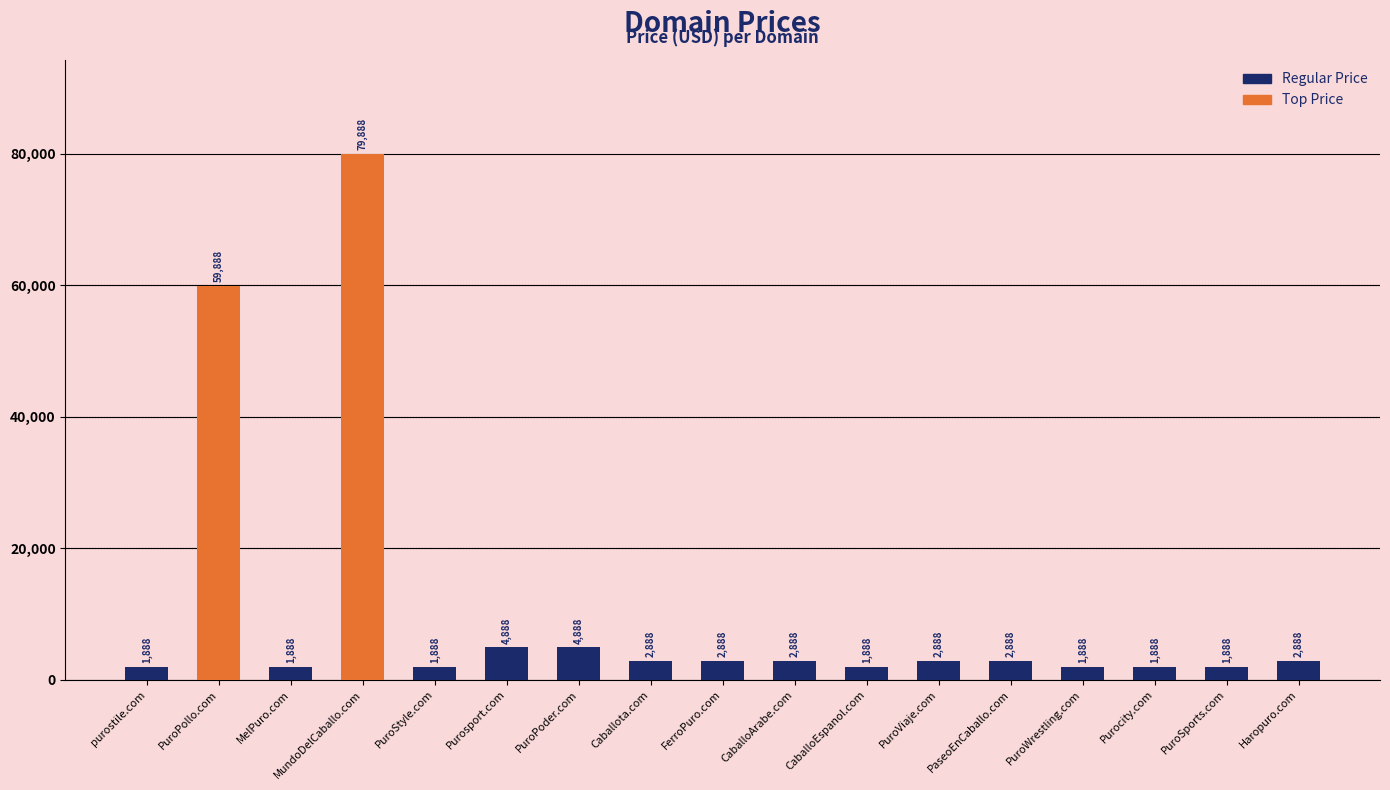

What is the approximate value at FerroPuro.com?

2888